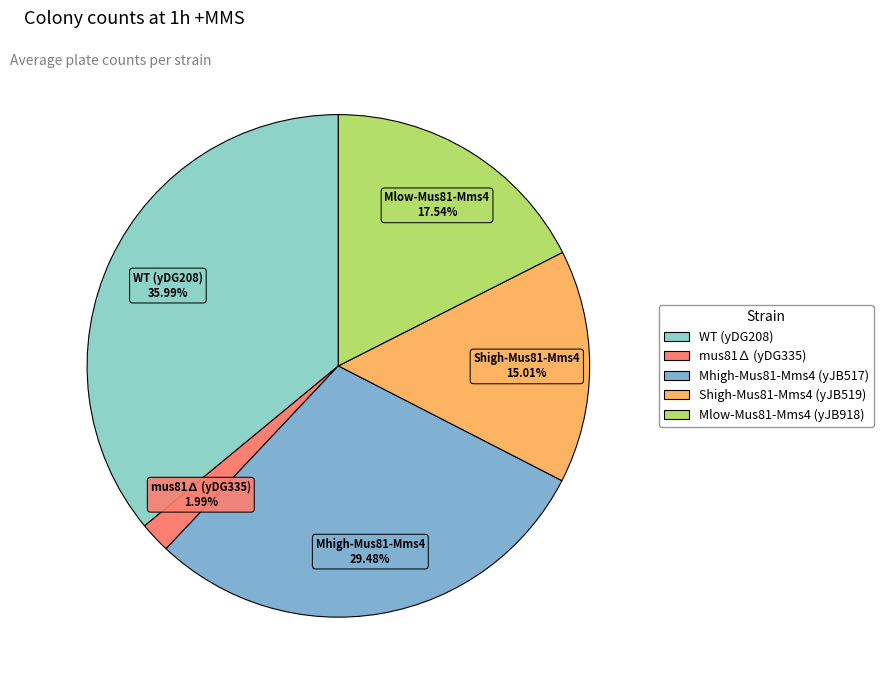

Combined, what portion of the pie is Mhigh-Mus81-Mms4 (yJB517) and mus81∆ (yDG335)?

31.5%